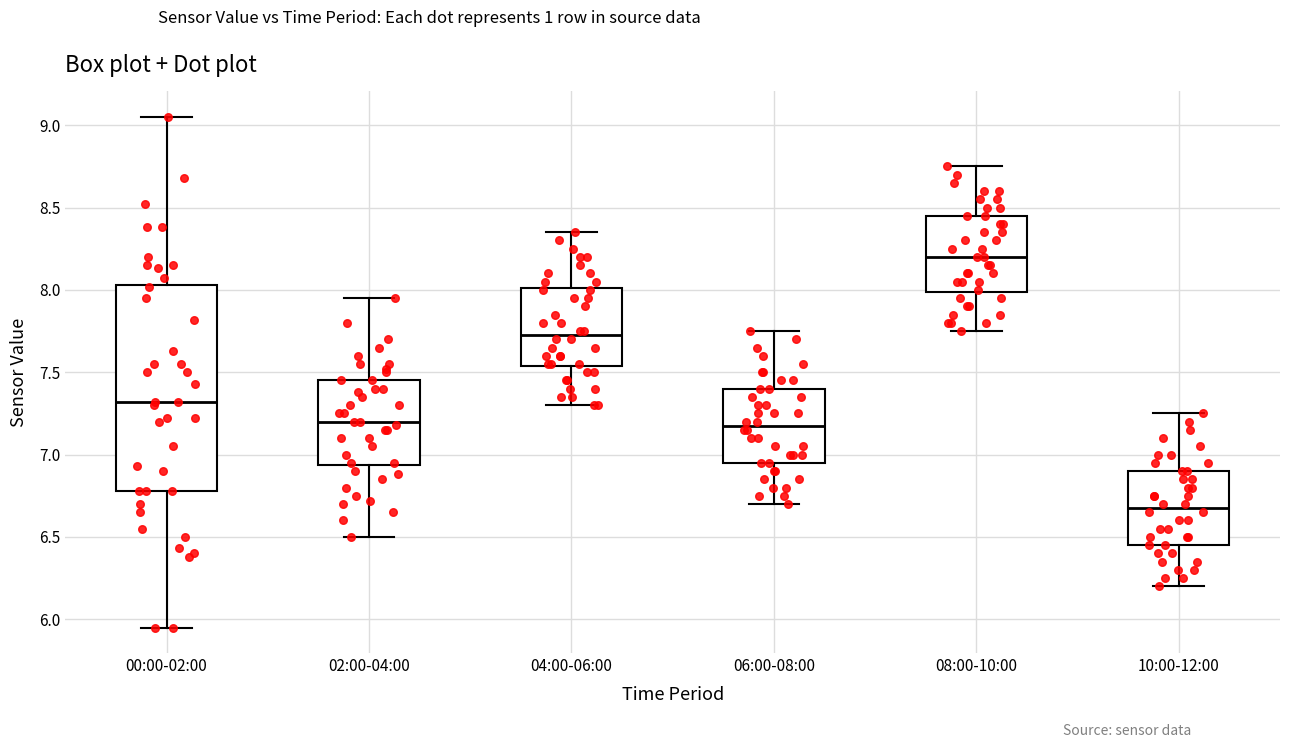

Reading left to right, transcribe this box plot: for each box, give where its median line is, the range the box spans, and where its two whiskers end, as read against the y-axis. The values are not printed on the chart, so give them approximately, as read against the axis.

00:00-02:00: median 7.30, box 6.80 to 8.05, whiskers 5.95 to 9.05
02:00-04:00: median 7.20, box 6.95 to 7.45, whiskers 6.50 to 7.95
04:00-06:00: median 7.75, box 7.55 to 8.00, whiskers 7.30 to 8.35
06:00-08:00: median 7.20, box 6.95 to 7.40, whiskers 6.70 to 7.75
08:00-10:00: median 8.20, box 8.00 to 8.45, whiskers 7.75 to 8.75
10:00-12:00: median 6.70, box 6.45 to 6.90, whiskers 6.20 to 7.25